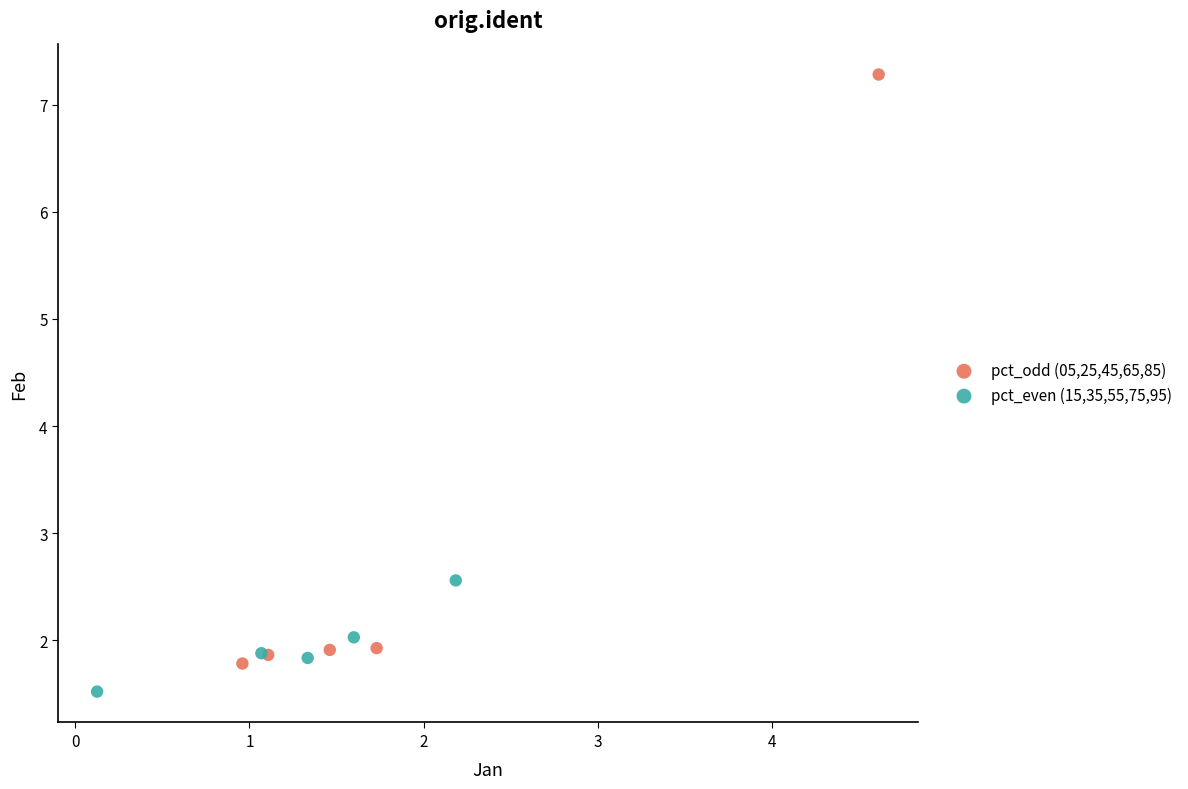

Which series contains the highest Y value?

pct_odd (05,25,45,65,85)